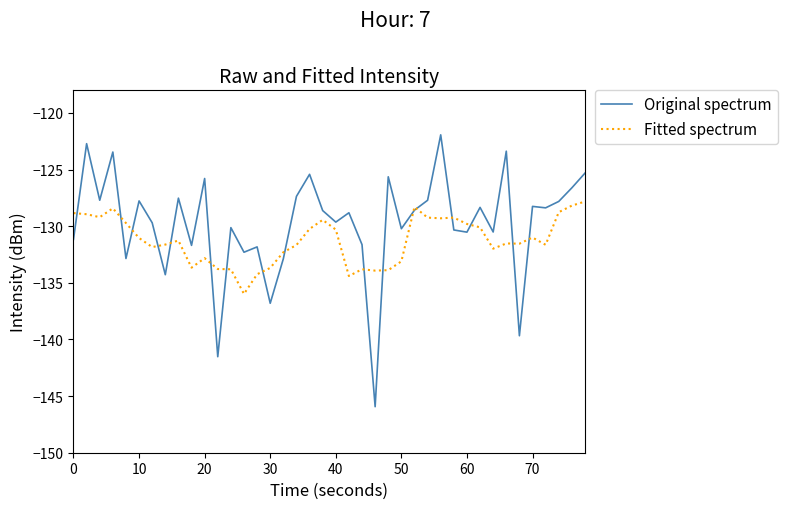

Which series has the largest total across all categories?

Original spectrum